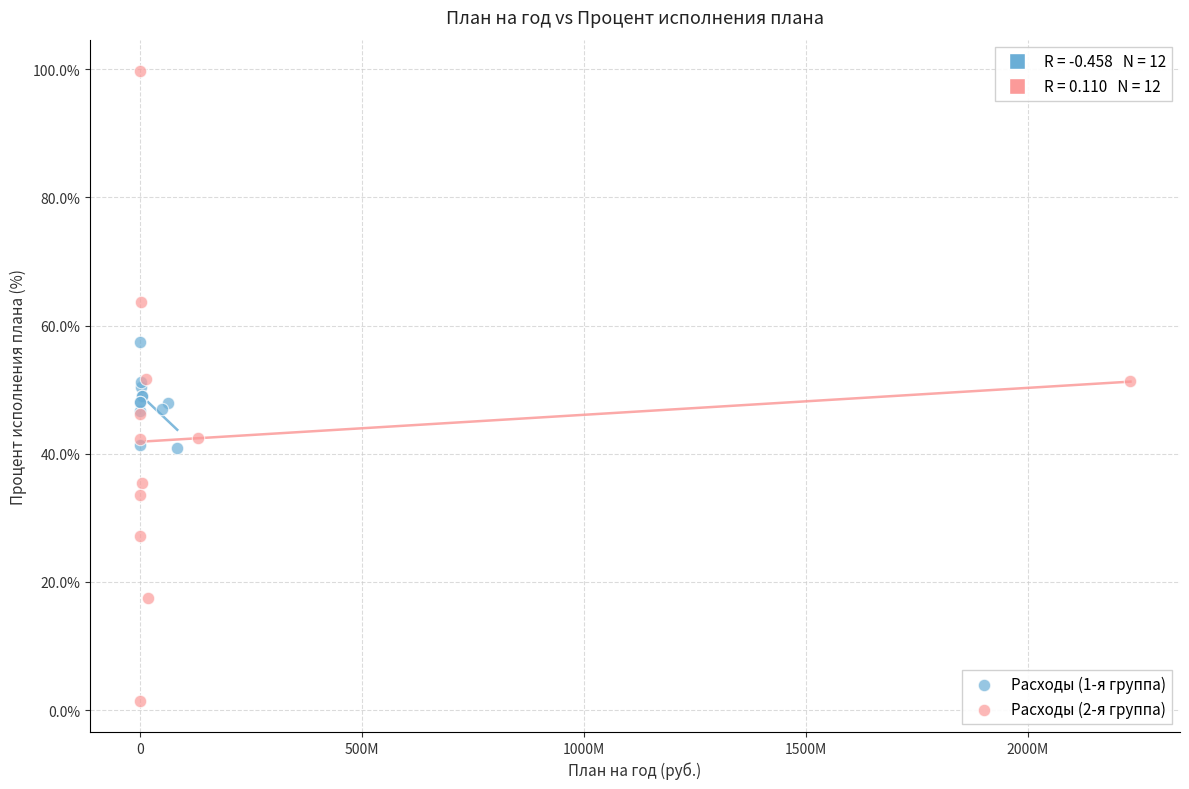

Which series contains the highest Y value?

Расходы (2-я группа)